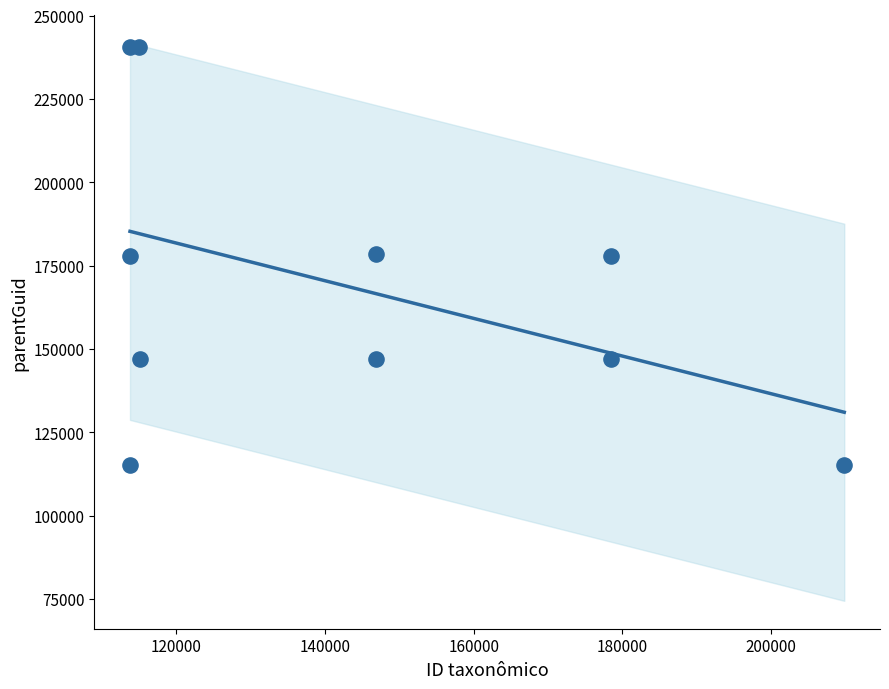

What is the range of Y values (max minus min)?

125528